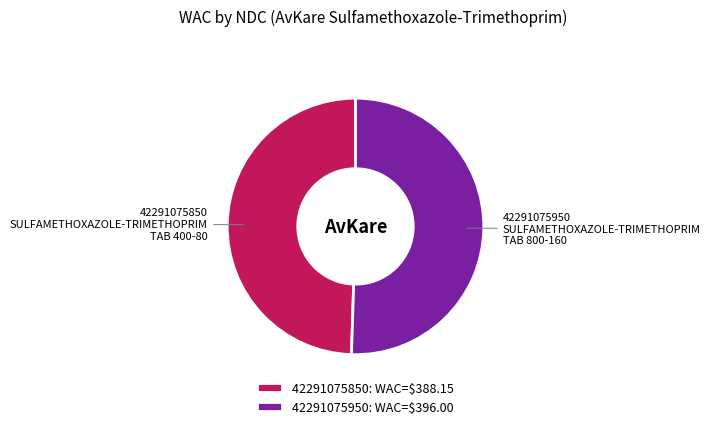

Which slice is the largest?

42291075950